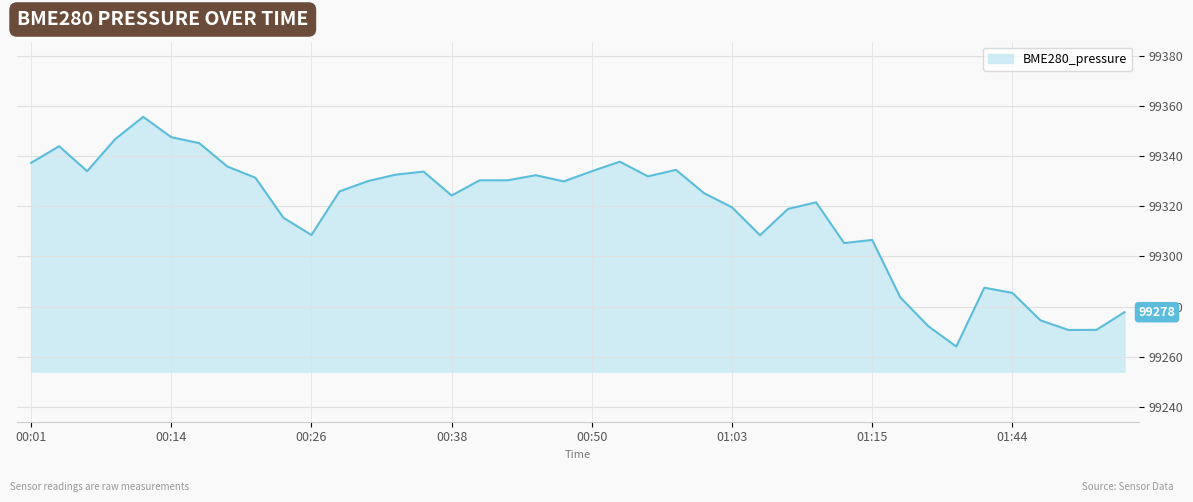

What is the difference between the maximum and minimum values?

91.6